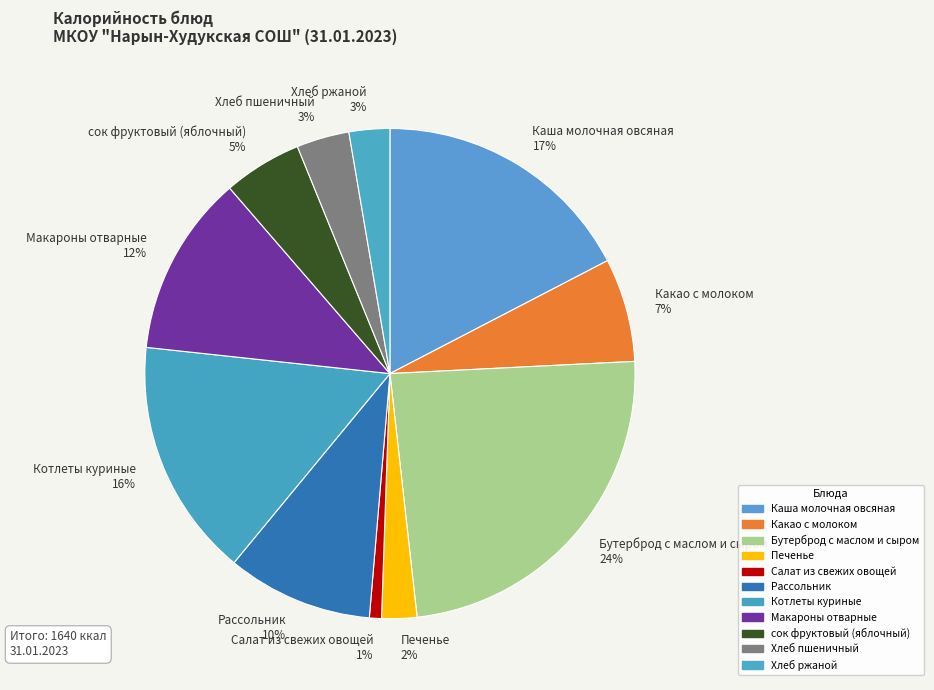

Between сок фруктовый (яблочный) and Бутерброд с маслом и сыром, which is larger?

Бутерброд с маслом и сыром